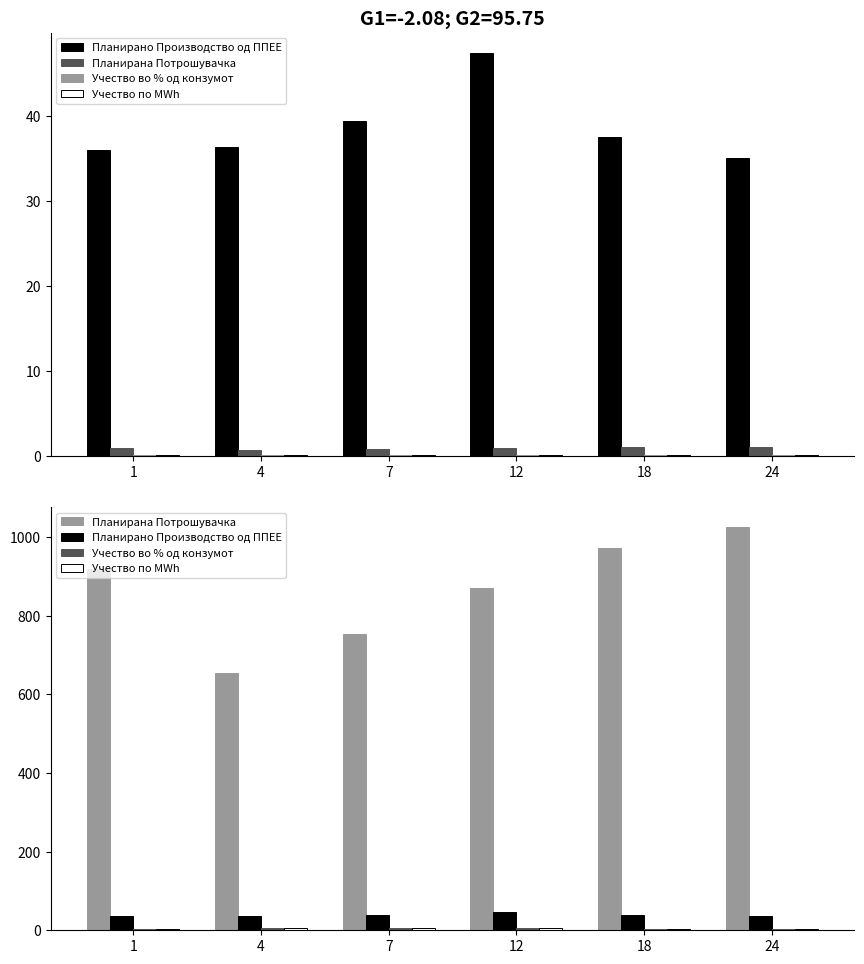

How many groups of bars are there?

6